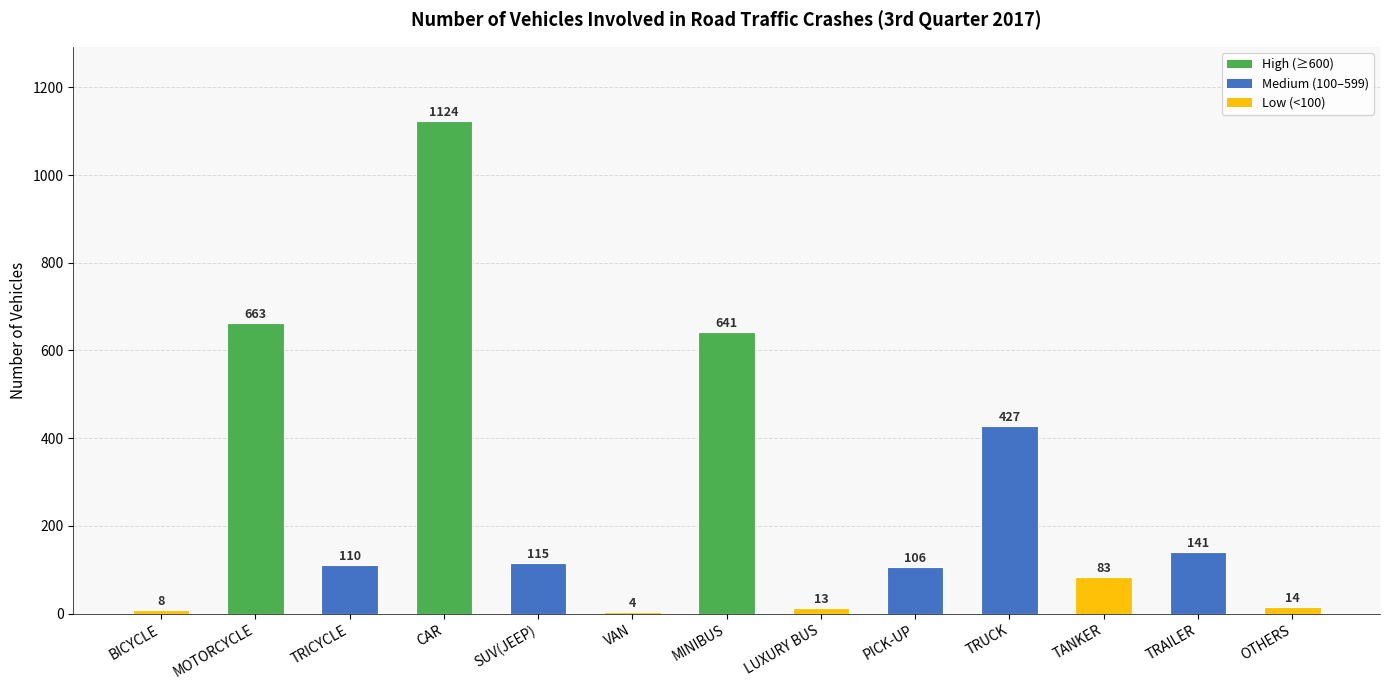

Where does the data first go above 110?

MOTORCYCLE